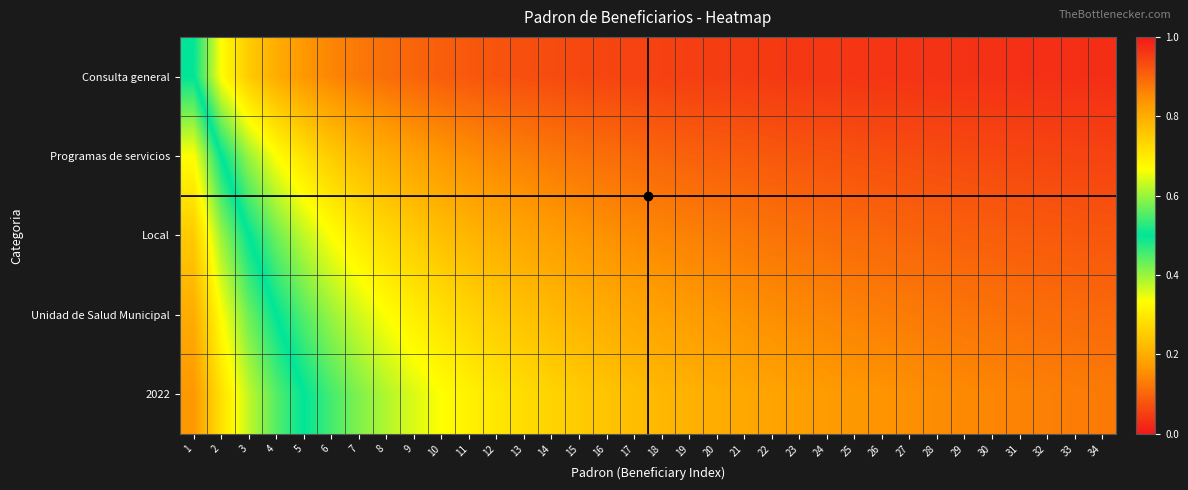

How many series are shown in this chart?

5